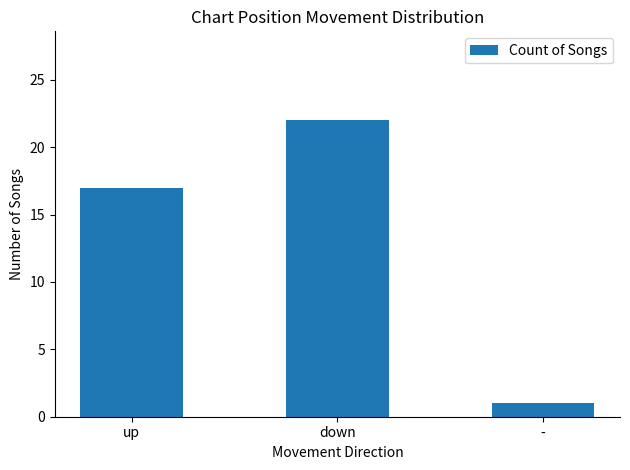

What is the label of the 2nd bar from the left?

down